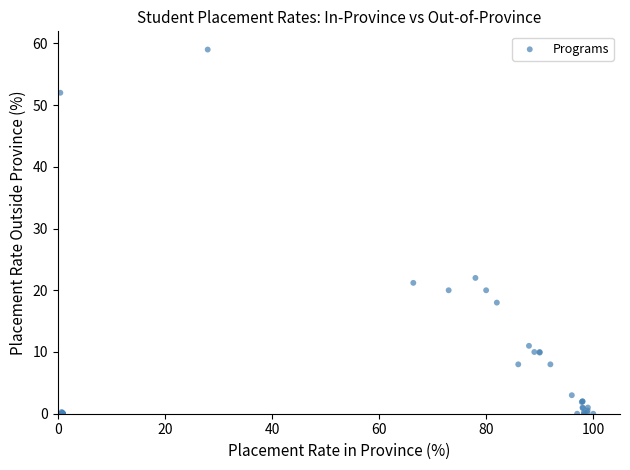

What Y value in the scatter plot is closest to 29?

22.0